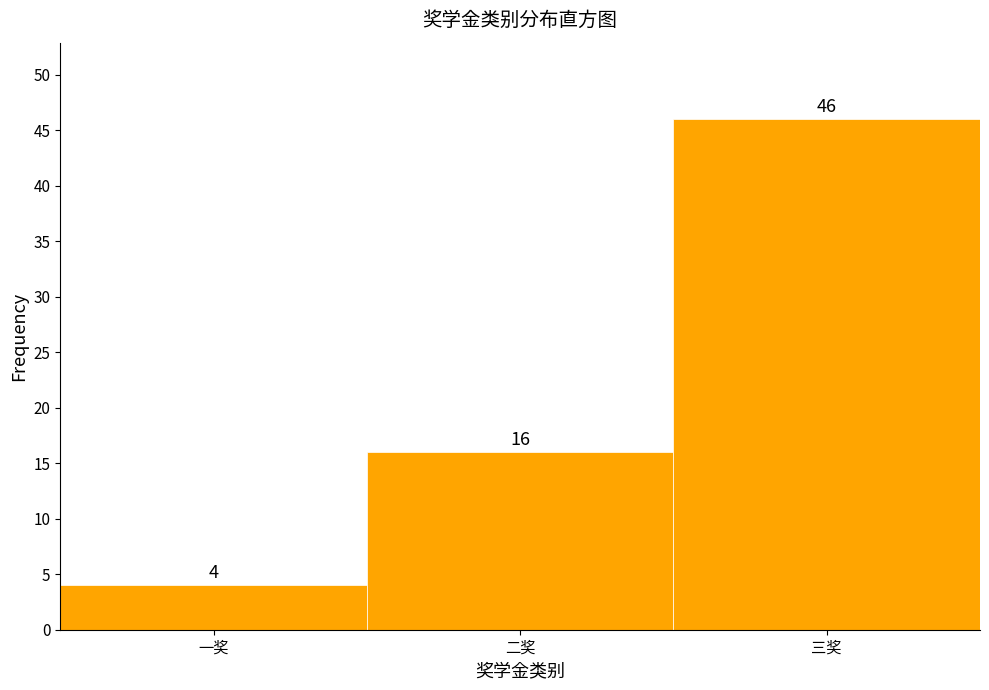

Reading left to right, extract all data points from this chart.

4	16	46